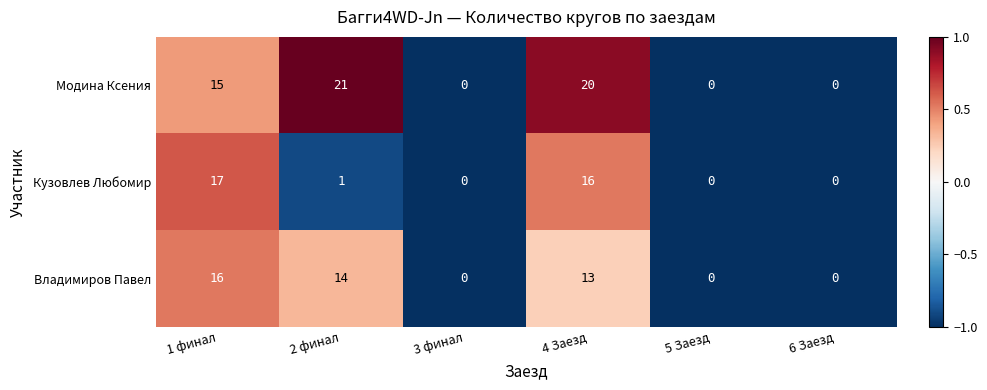

What value does the Владимиров Павел series have at 1 финал?

16